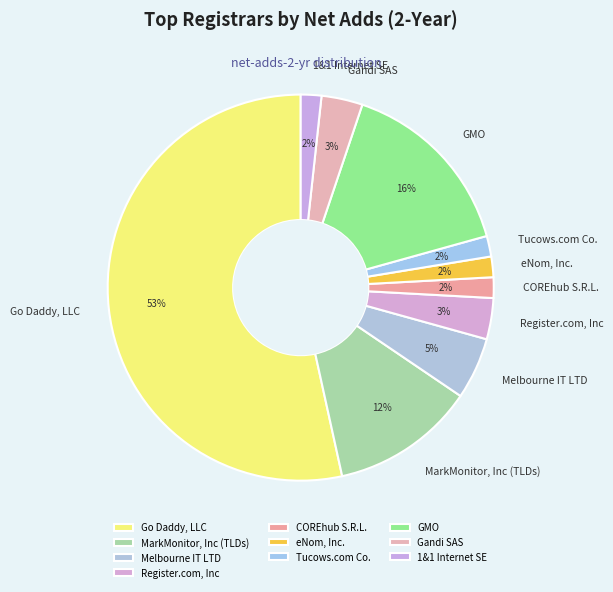

How many segments does this pie chart have?

10